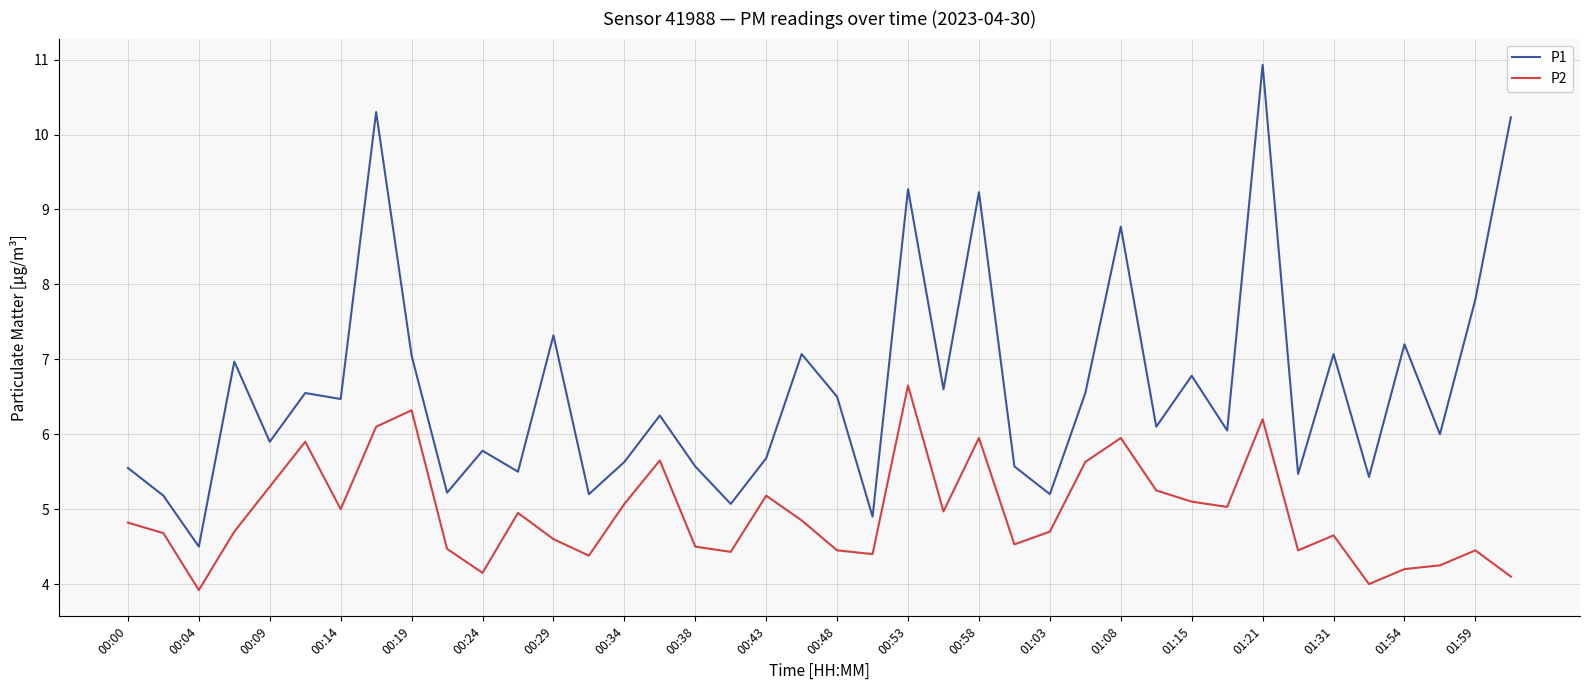

True or false: P1 and P2 cross at least once.

False